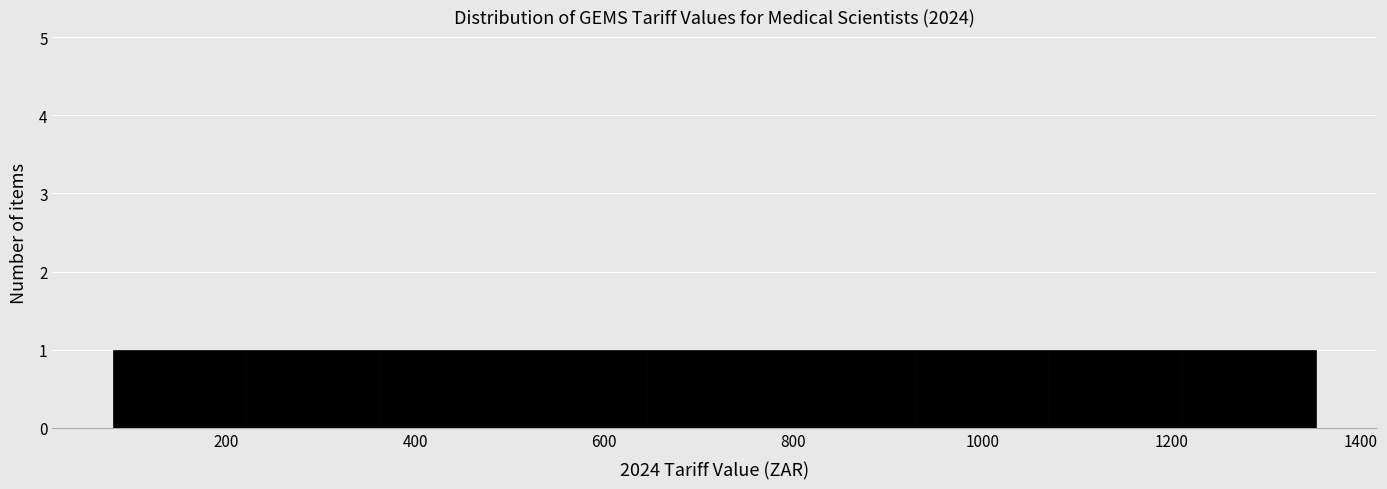

Reading left to right, transcribe this chart: for each bar, give the range it covers on the x-axis and its height. Neither the bar edges nor the heights are printed on the chart, so give them approximately, as read against the axes.

80 to 220: 1
220 to 360: 1
360 to 500: 1
500 to 640: 1
640 to 780: 1
780 to 920: 1
920 to 1080: 1
1080 to 1220: 1
1220 to 1360: 1